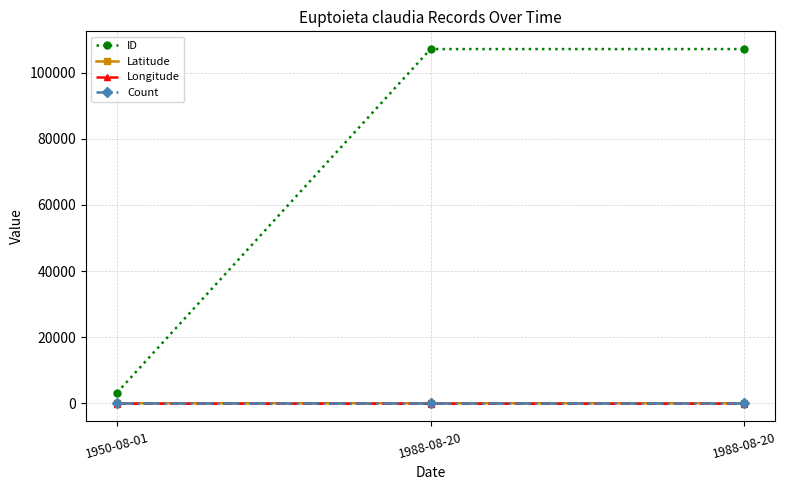

What is the label of the 1st point from the left?

1950-08-01